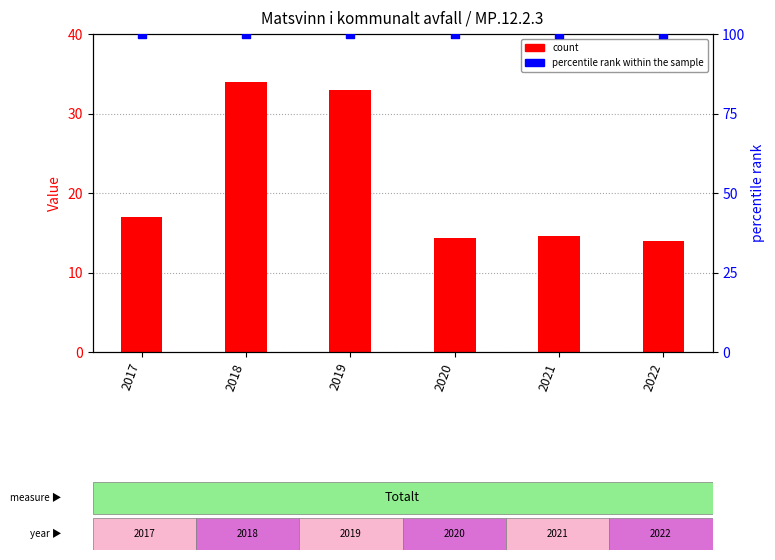

Which series reaches the maximum Y coordinate?

percentile rank within the sample